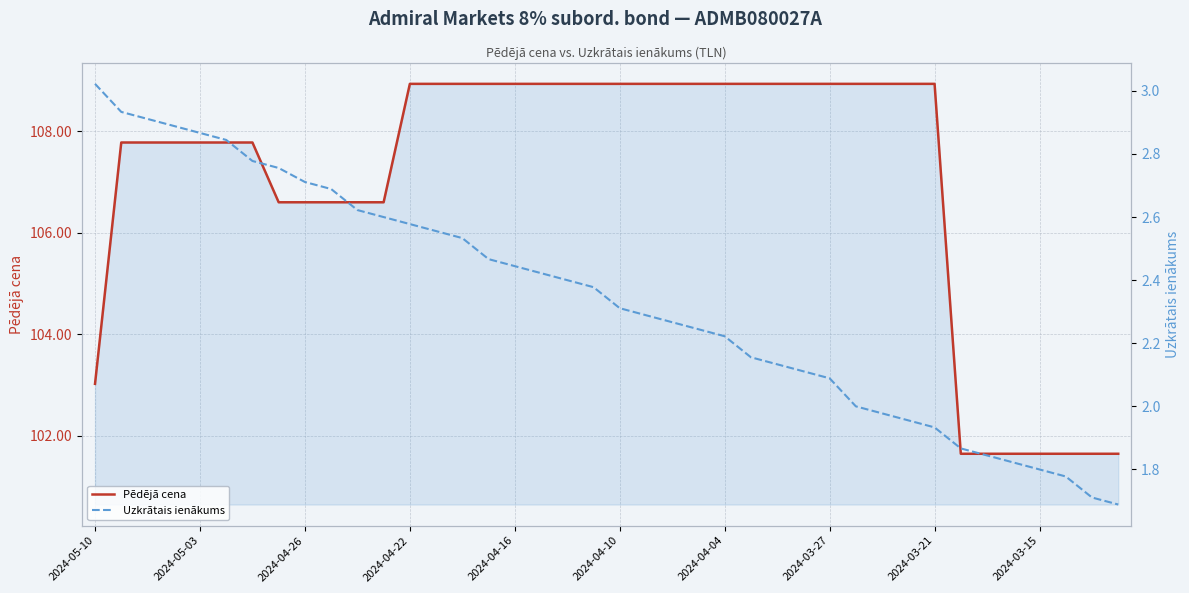

How many categories are shown in the chart?

40